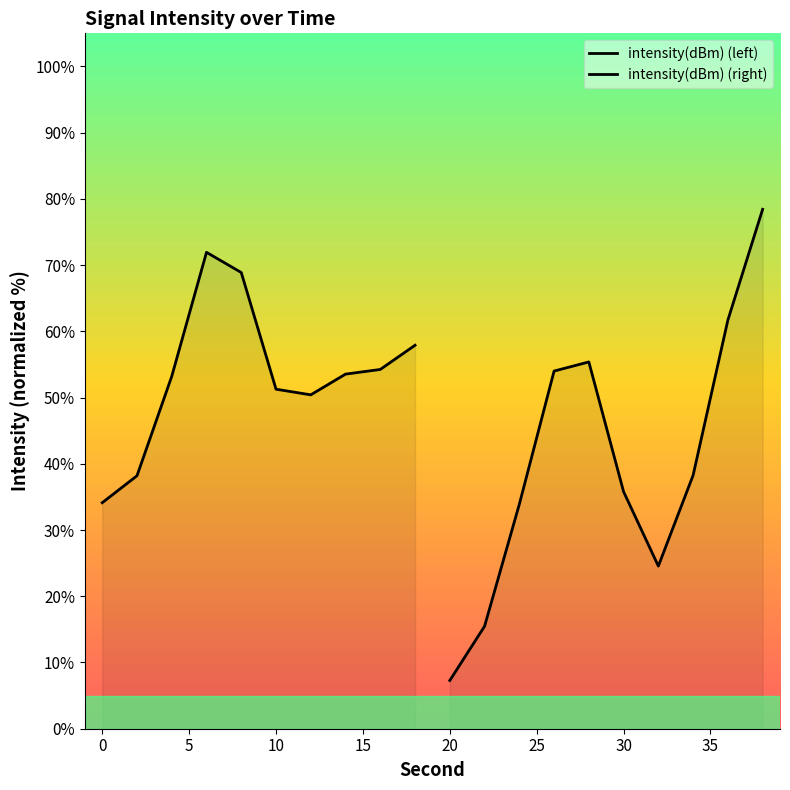

Which series has the largest total across all categories?

intensity(dBm) (left)